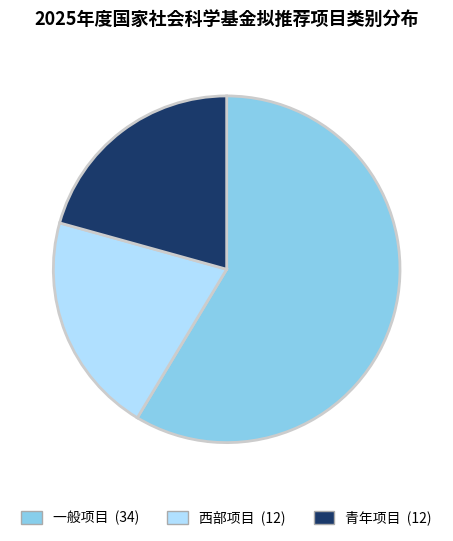

Which slice represents more than half of the pie?

一般项目